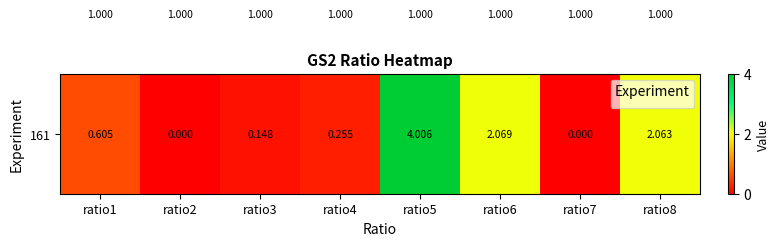

Count the number of categories in the chart.

8